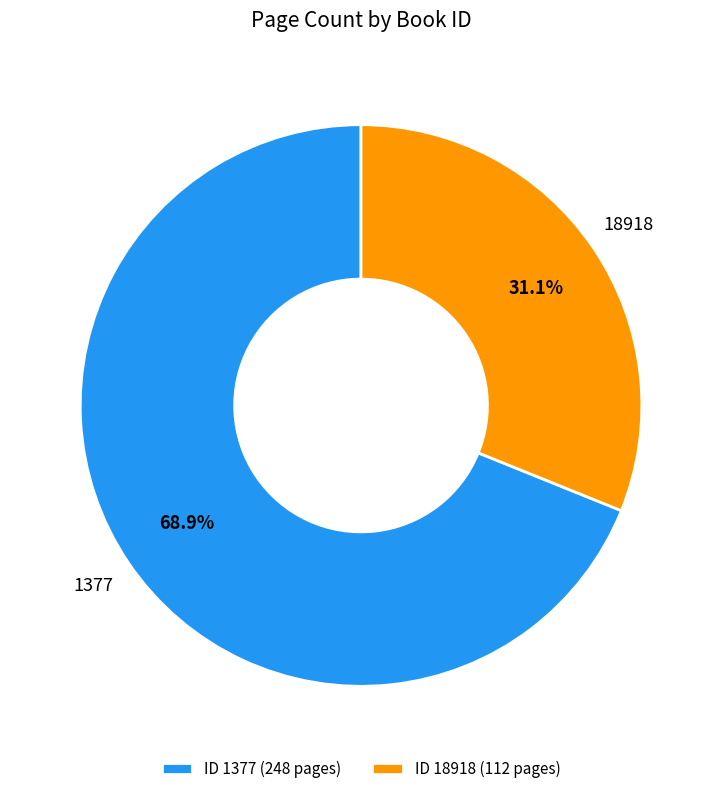

Approximately how many times larger is the value at 1377 compared to 18918?

2.2